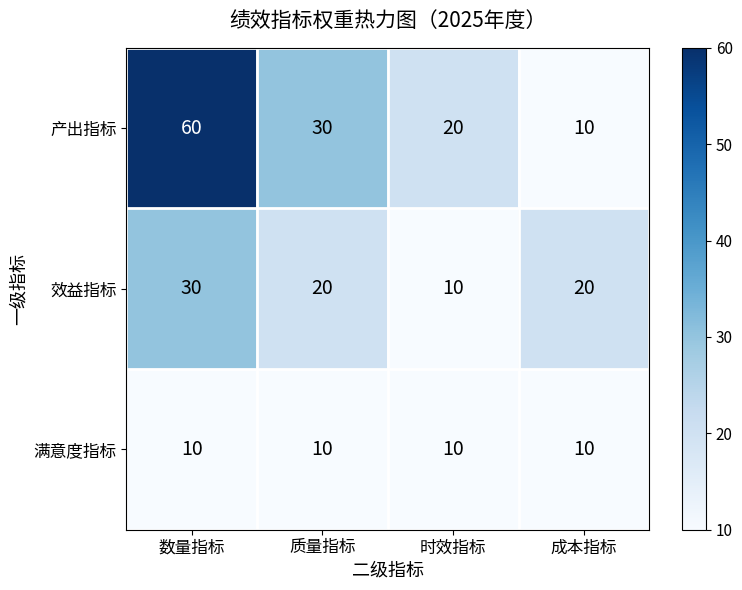

Reading left to right, what are all the values shown in this chart?

产出指标: 60	30	20	10
效益指标: 30	20	10	20
满意度指标: 10	10	10	10